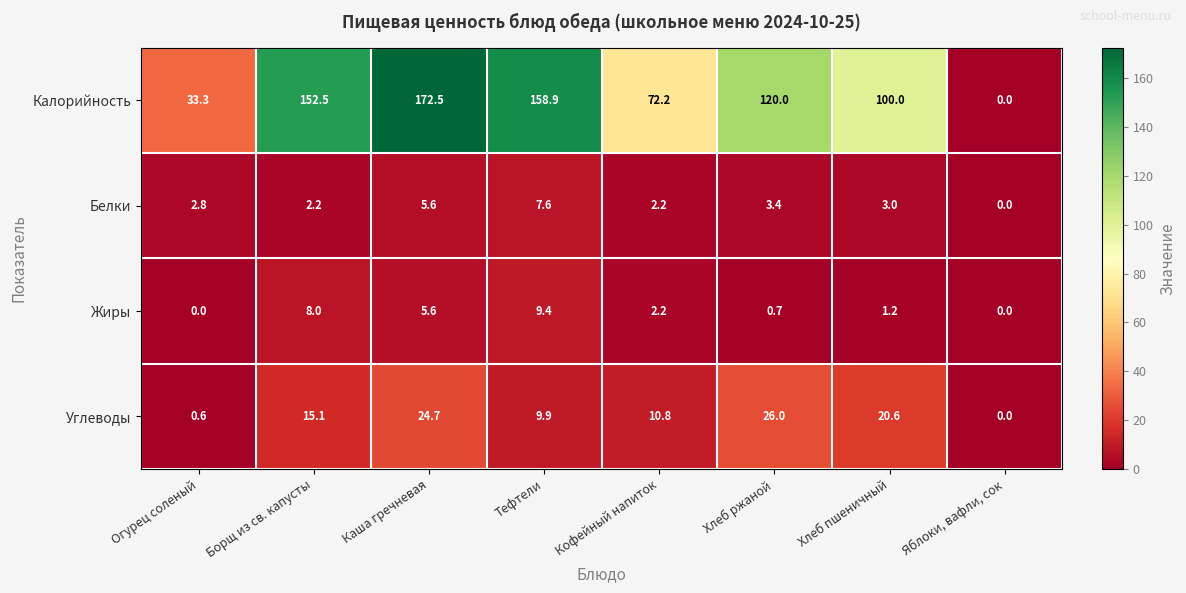

Which series has the widest spread of values?

Калорийность